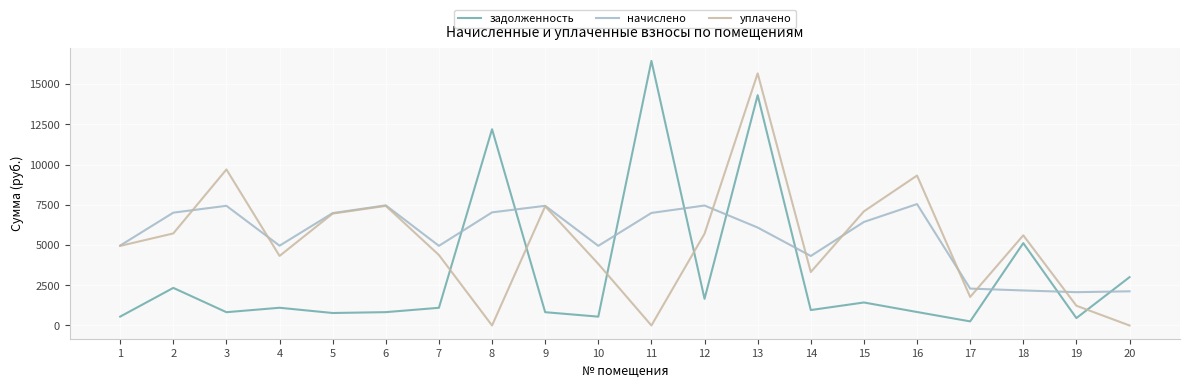

What are all the series names shown in the legend?

задолженность, начислено, уплачено